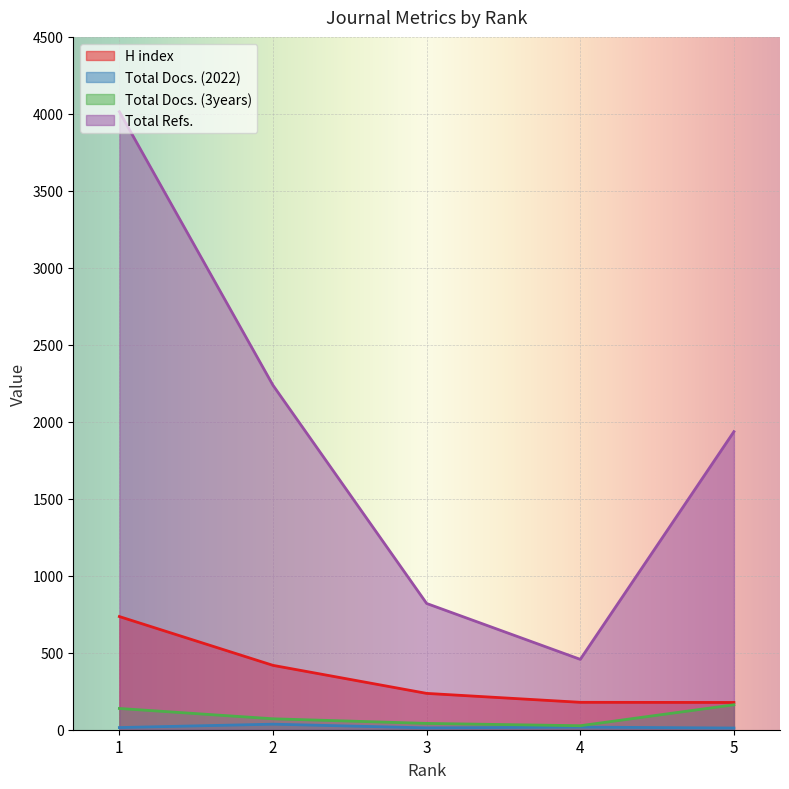

What value does the Total Docs. (3years) series have at 4?

26